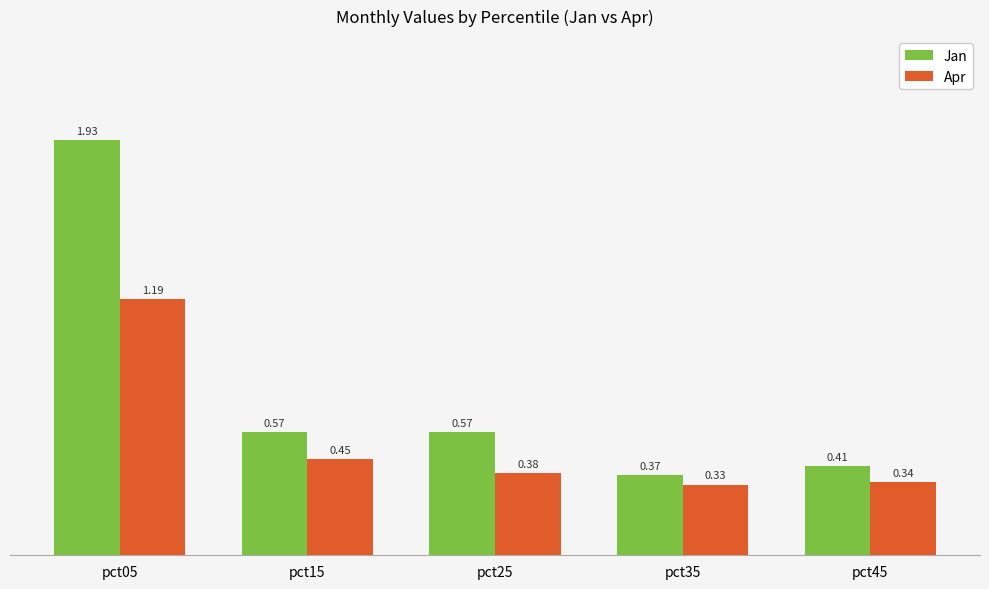

At which category is the sum across all series the highest?

pct05